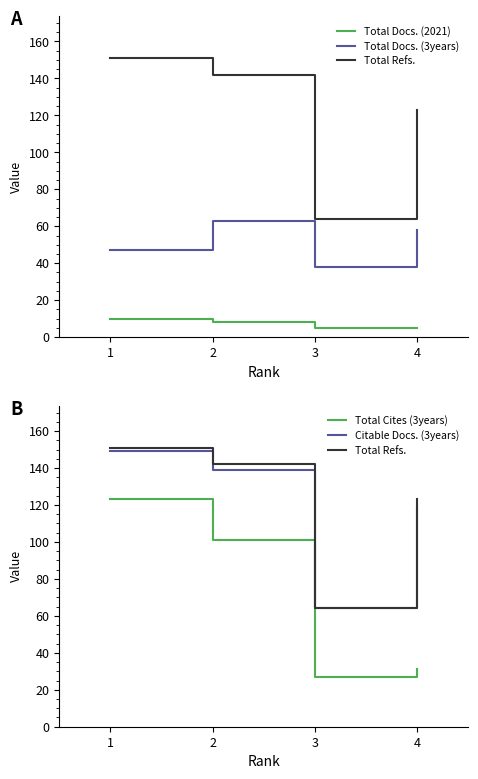

Rank the series at 1 from highest to lowest value.

Total Refs., Citable Docs. (3years), Total Cites (3years), Total Docs. (3years), Total Docs. (2021)